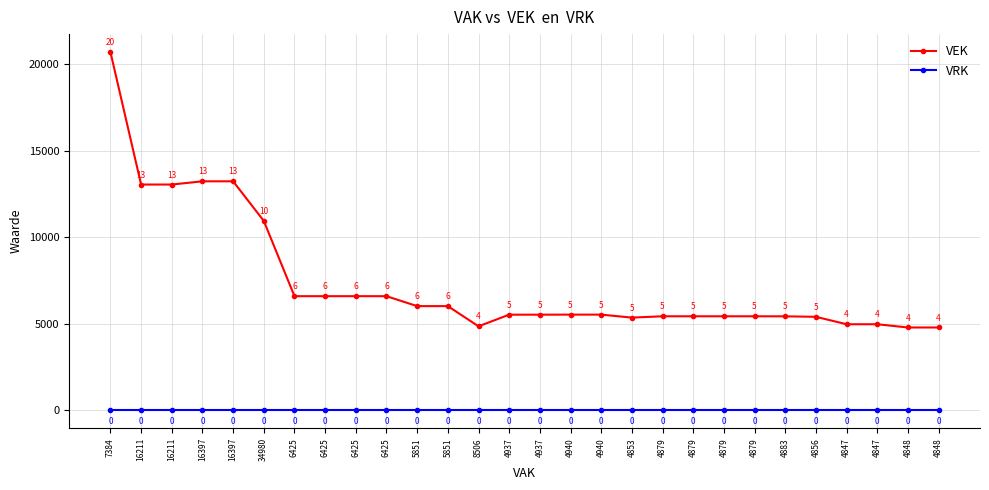

What is the total value across all series at 5851?

6025